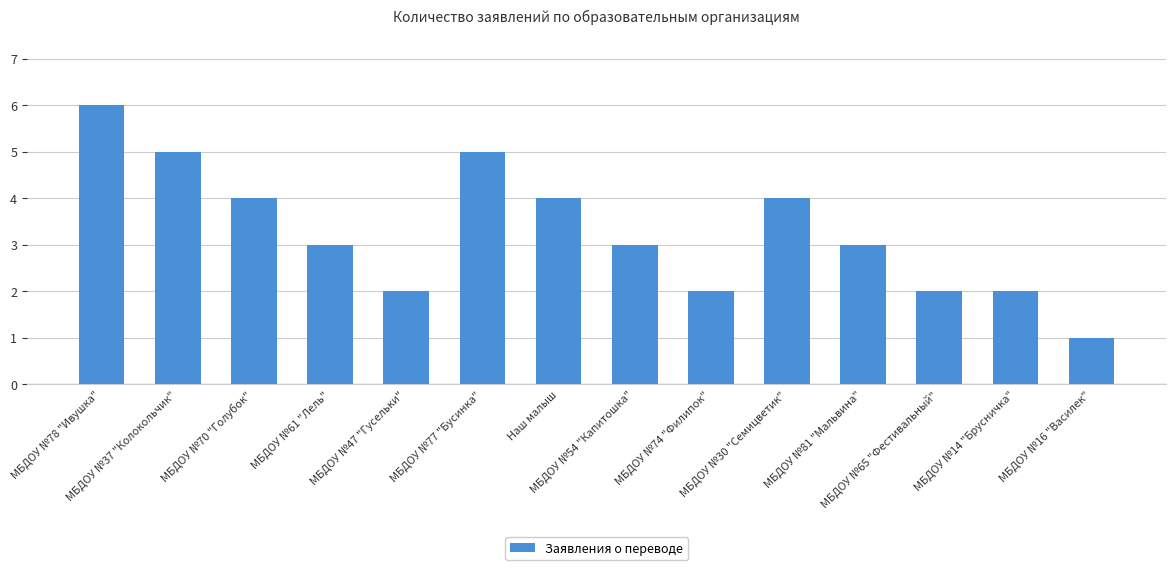

Which category has the highest value across all series?

МБДОУ №78 "Ивушка"